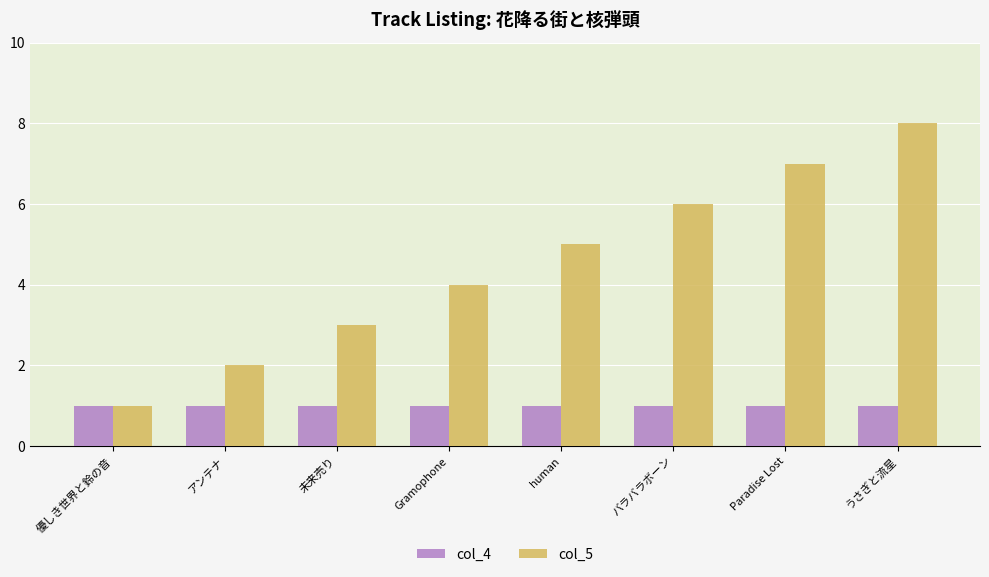

What is the total value across all series at human?

6